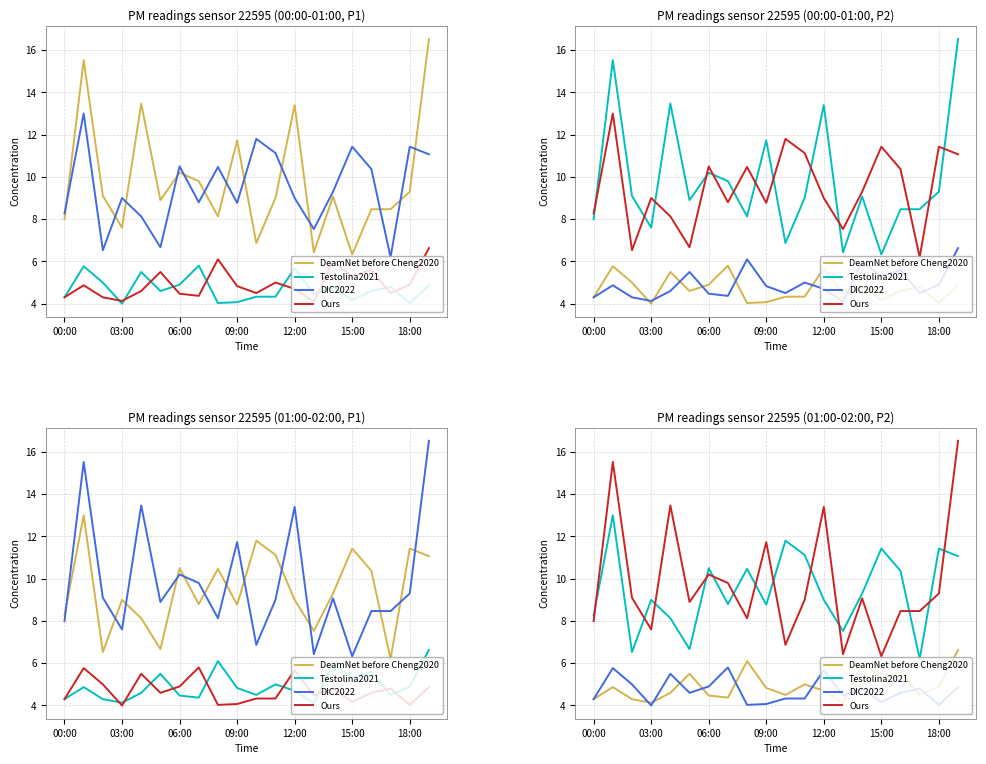

True or false: DIC2022 has a value of 5.8 at 09:00.

False